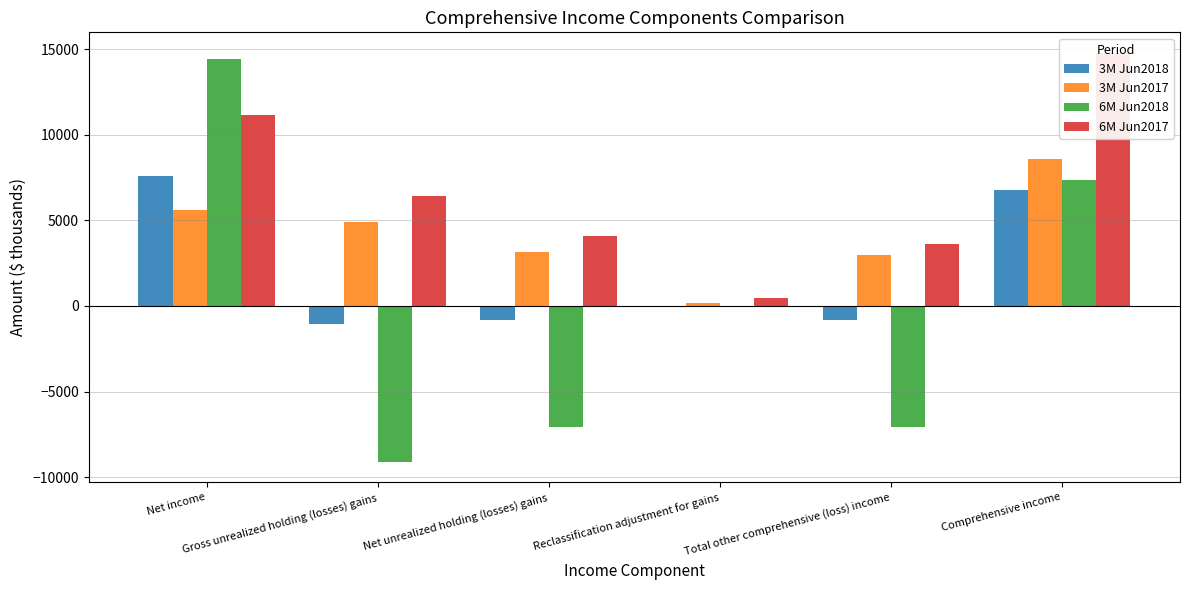

Rank the series by their average value, from highest to lowest.

6M Jun2017, 3M Jun2017, 3M Jun2018, 6M Jun2018